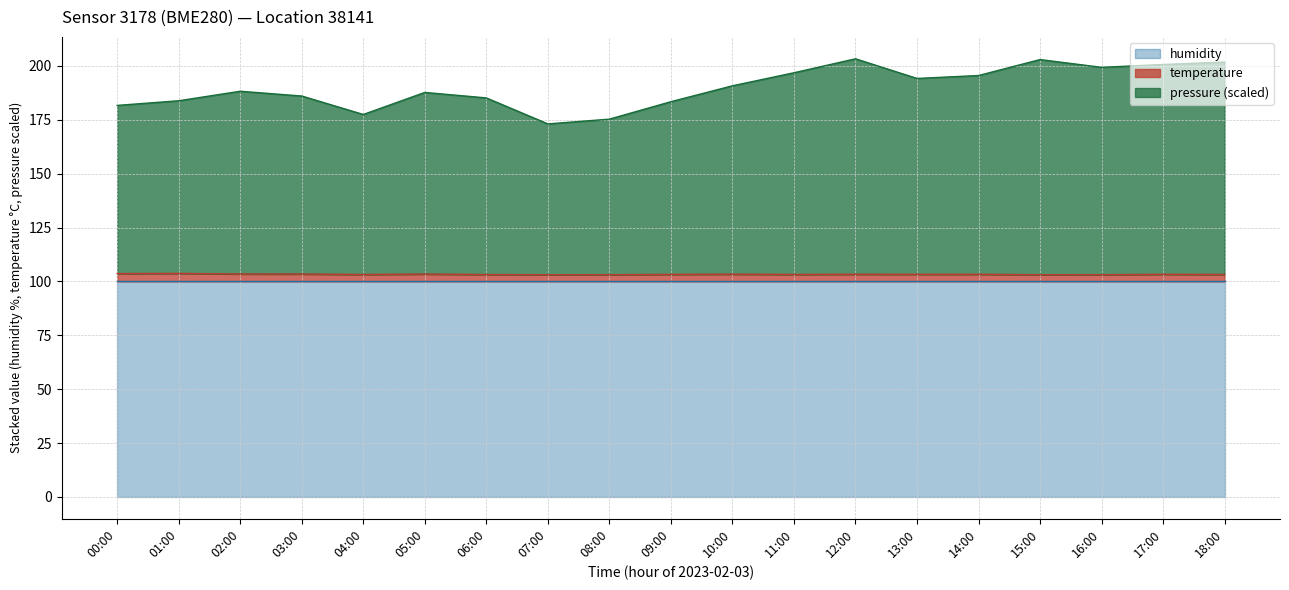

What is the difference between the maximum and minimum values in the temperature series?

0.6